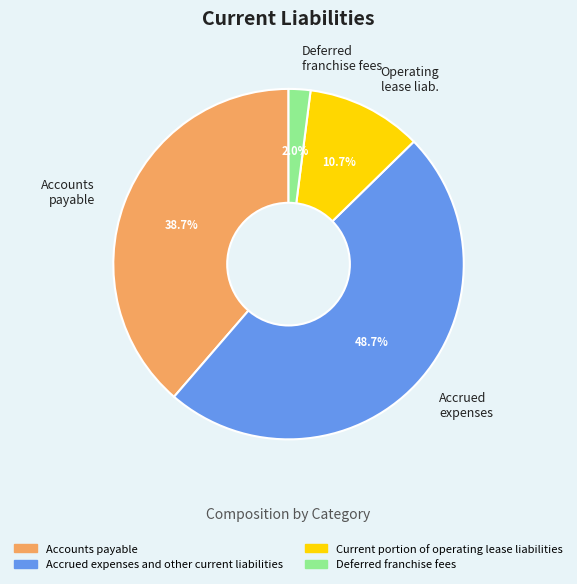

Is there a majority slice in this chart?

No